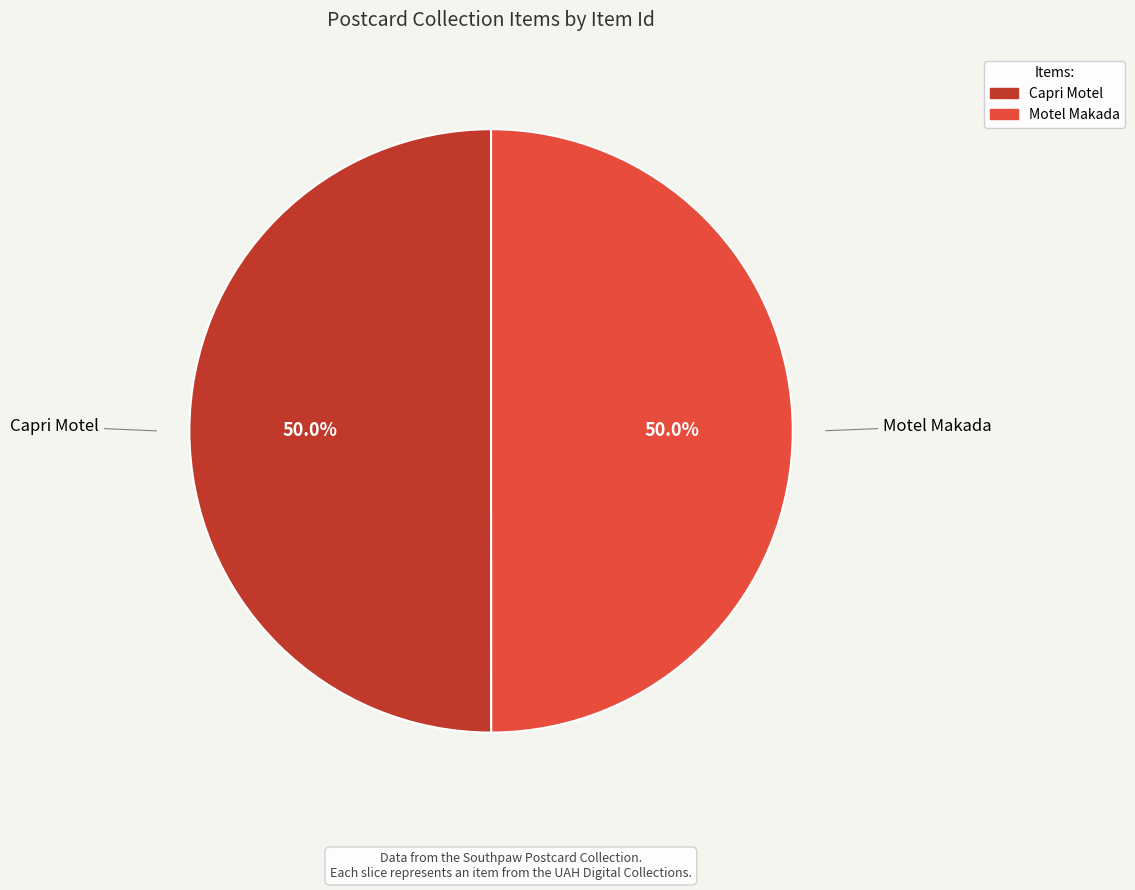

How much of the chart is everything except Motel Makada?

50.0%